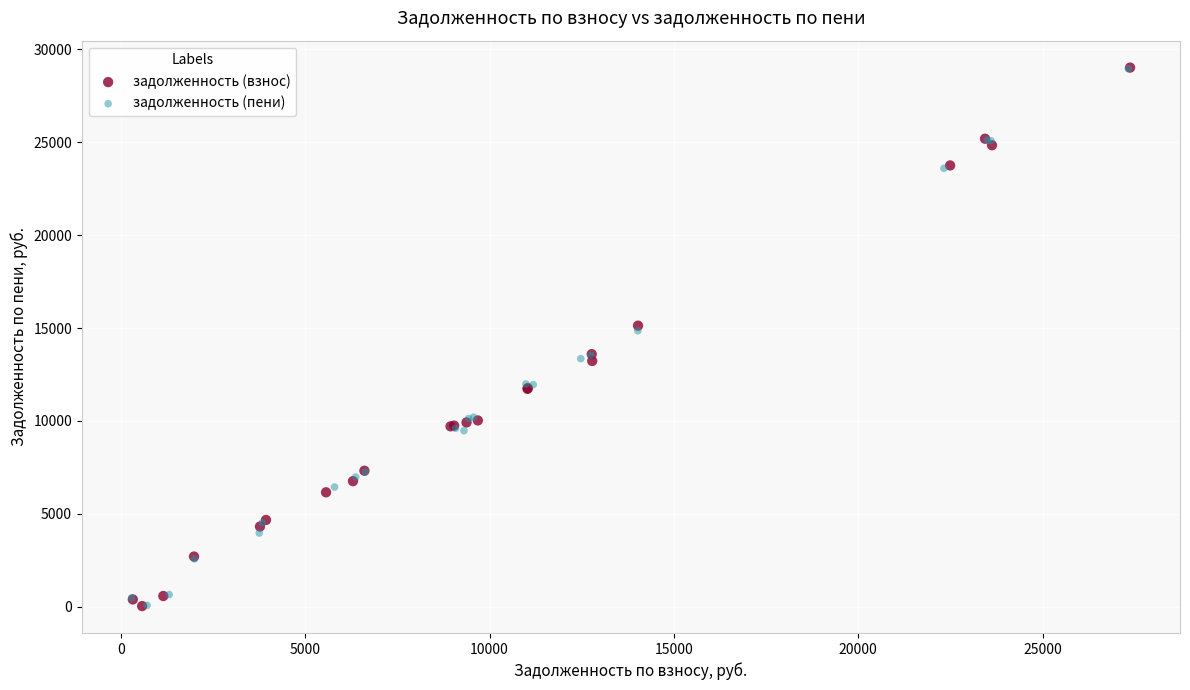

Which series has the widest spread of Y values?

задолженность (взнос)